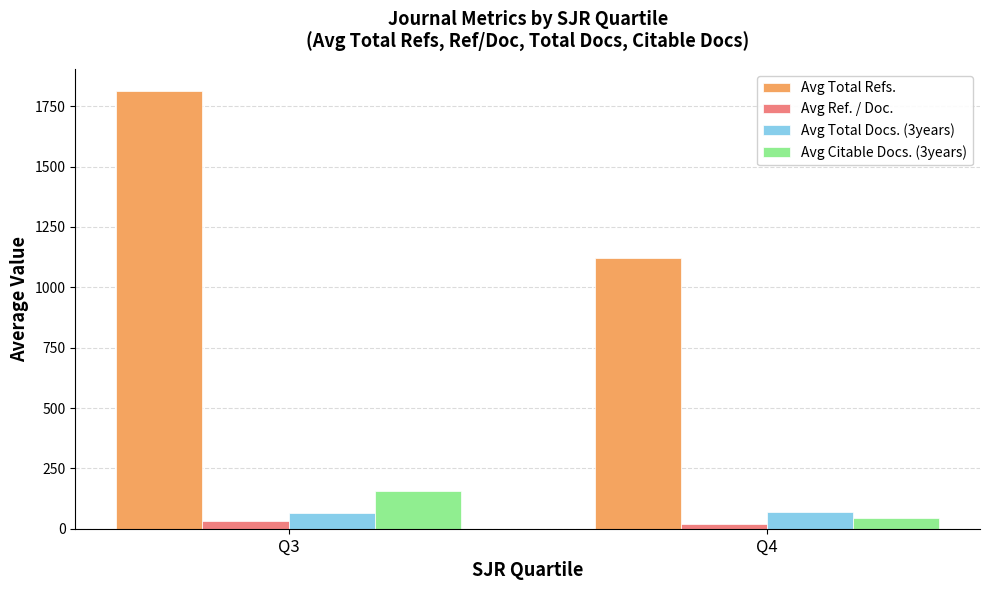

List the series in order of their peak value, highest first.

Avg Total Refs., Avg Citable Docs. (3years), Avg Total Docs. (3years), Avg Ref. / Doc.